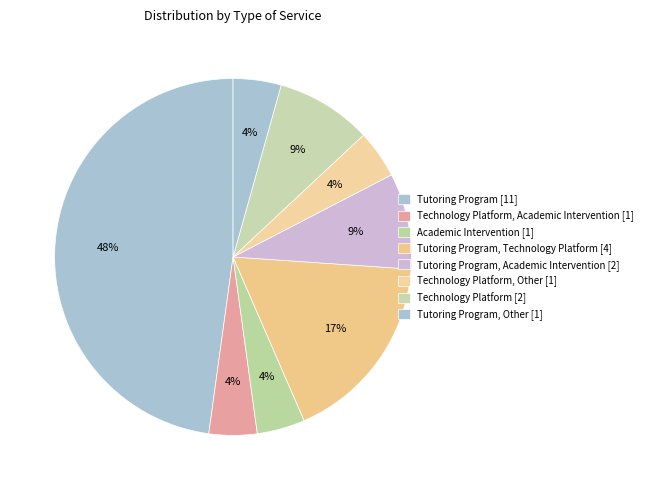

Does any single category account for the majority?

No